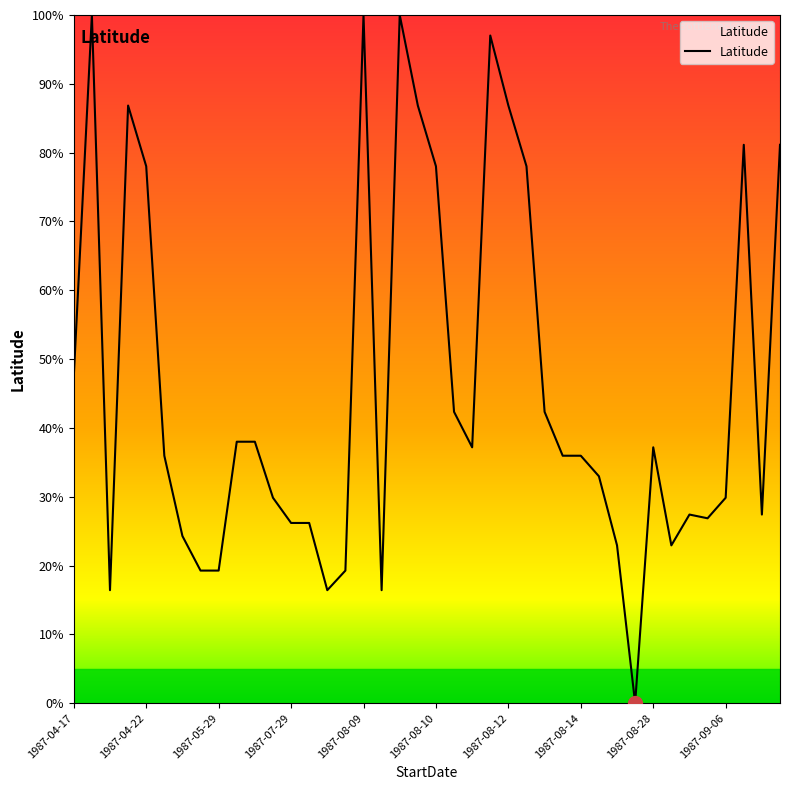

Reading right to left, extract all data points from this chart.

81.1	27.4	81.1	29.9	26.9	27.4	22.9	37.2	0.0	22.9	33.0	36.0	36.0	42.3	78.0	86.8	97.0	37.2	42.3	78.0	86.8	100.0	16.4	100.0	19.3	16.4	26.2	26.2	29.9	38.0	38.0	19.3	19.3	24.3	36.0	78.0	86.8	16.4	100.0	47.5